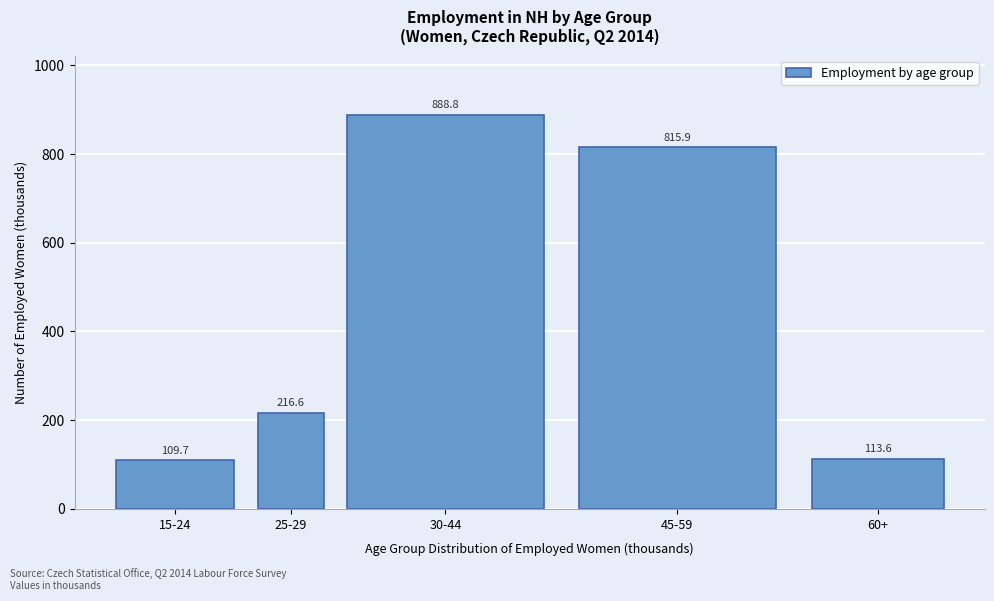

Reading left to right, transcribe all the data shown in this chart.

15-24=109.7	25-29=216.6	30-44=888.8	45-59=815.9	60+=113.6